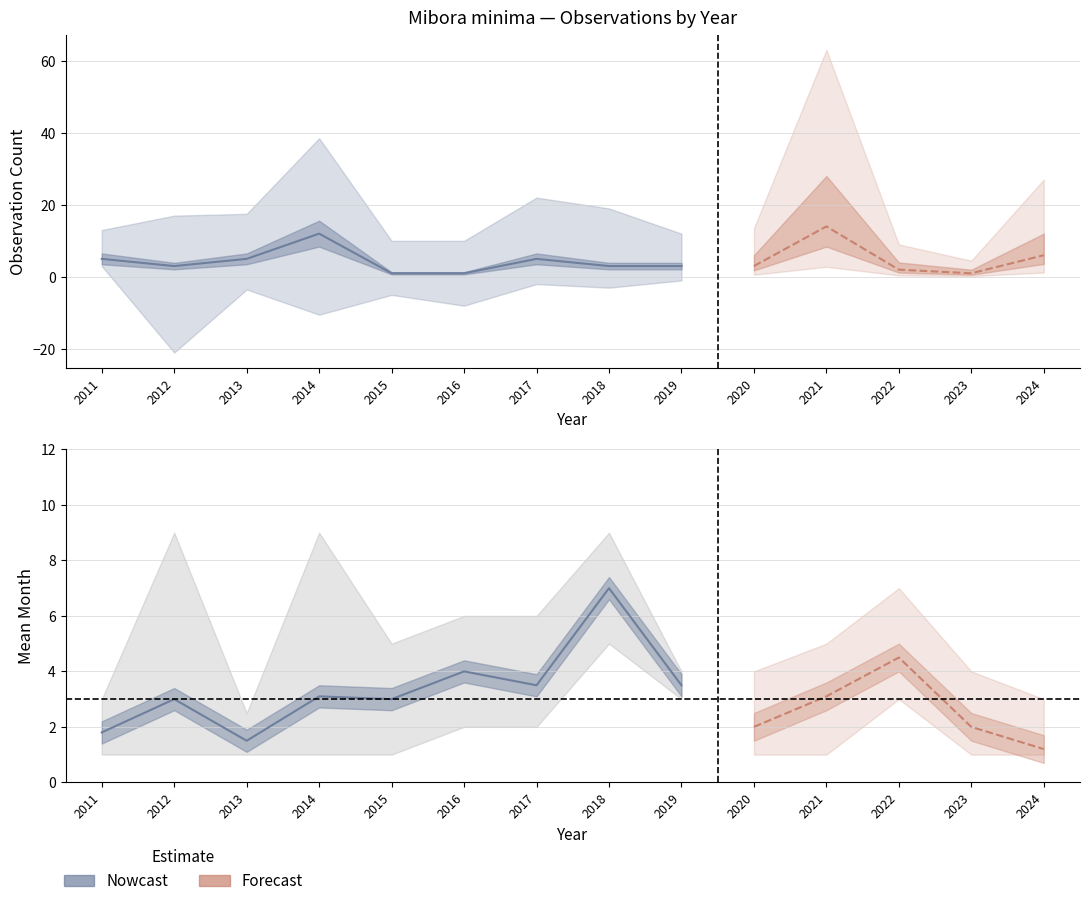

Where is the first local maximum?

2012